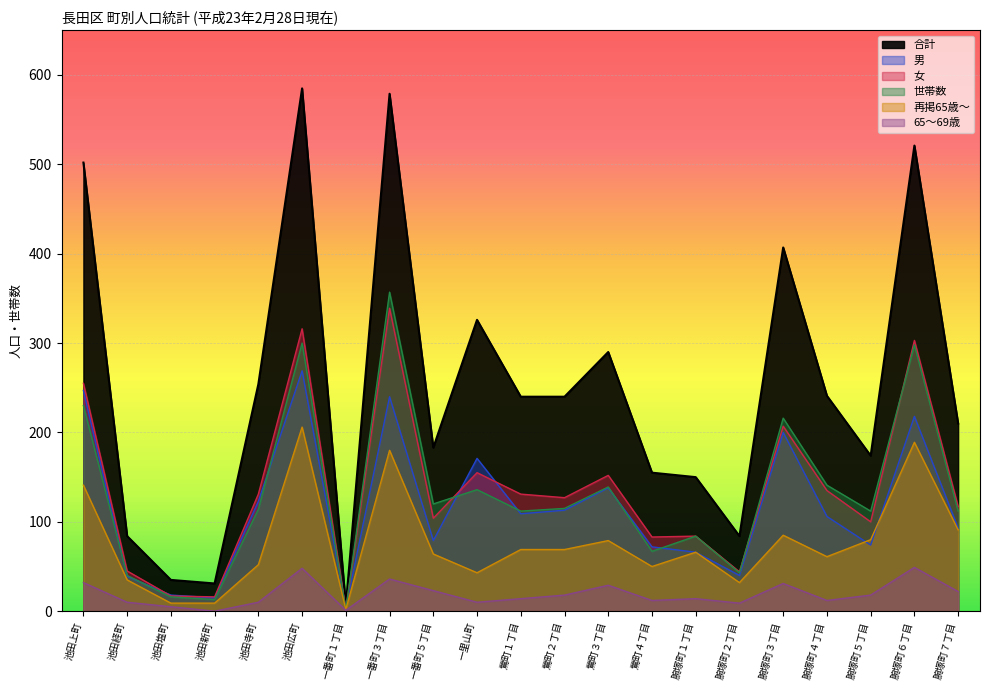

What is the average value of the 世帯数 series?

132